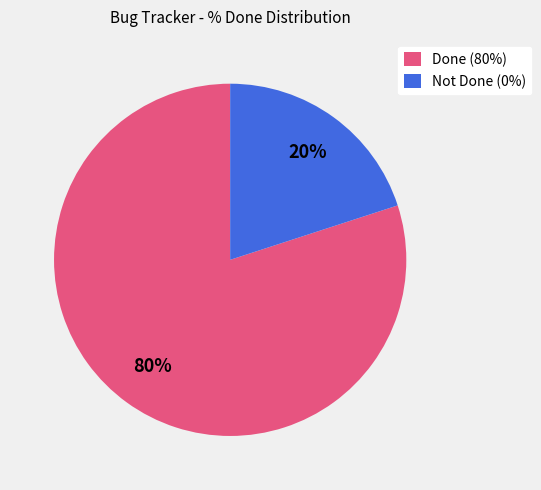

Combined, do Not Done (0%) and Done (80%) account for over 50%?

Yes